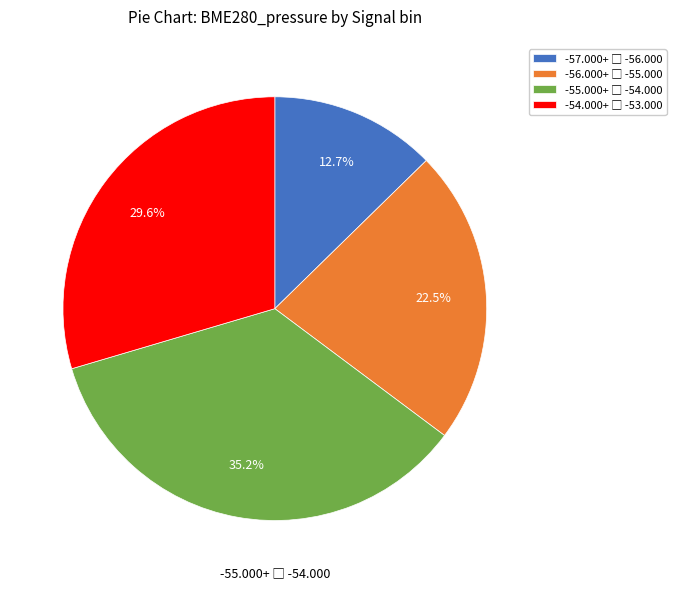

Is there any slice that represents more than half of the pie?

No